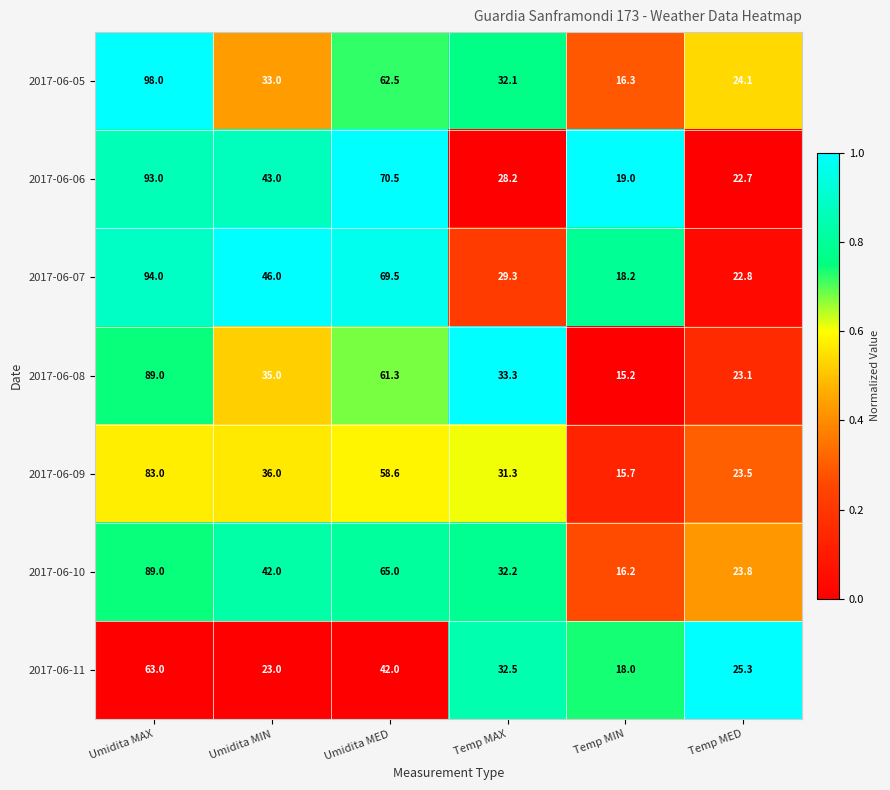

Is it true that 2017-06-06 equals 43.0 at Umidita MIN?

True